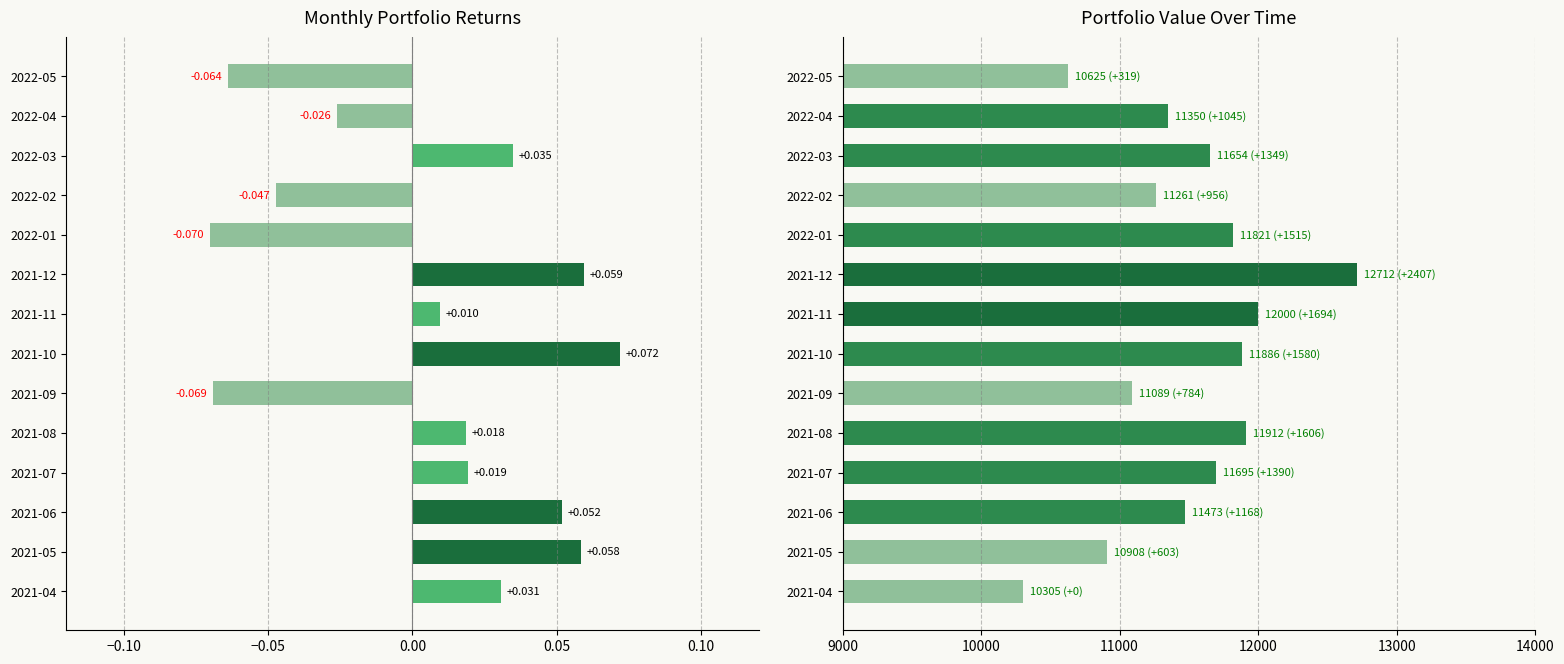

Are the bars horizontal?

Yes